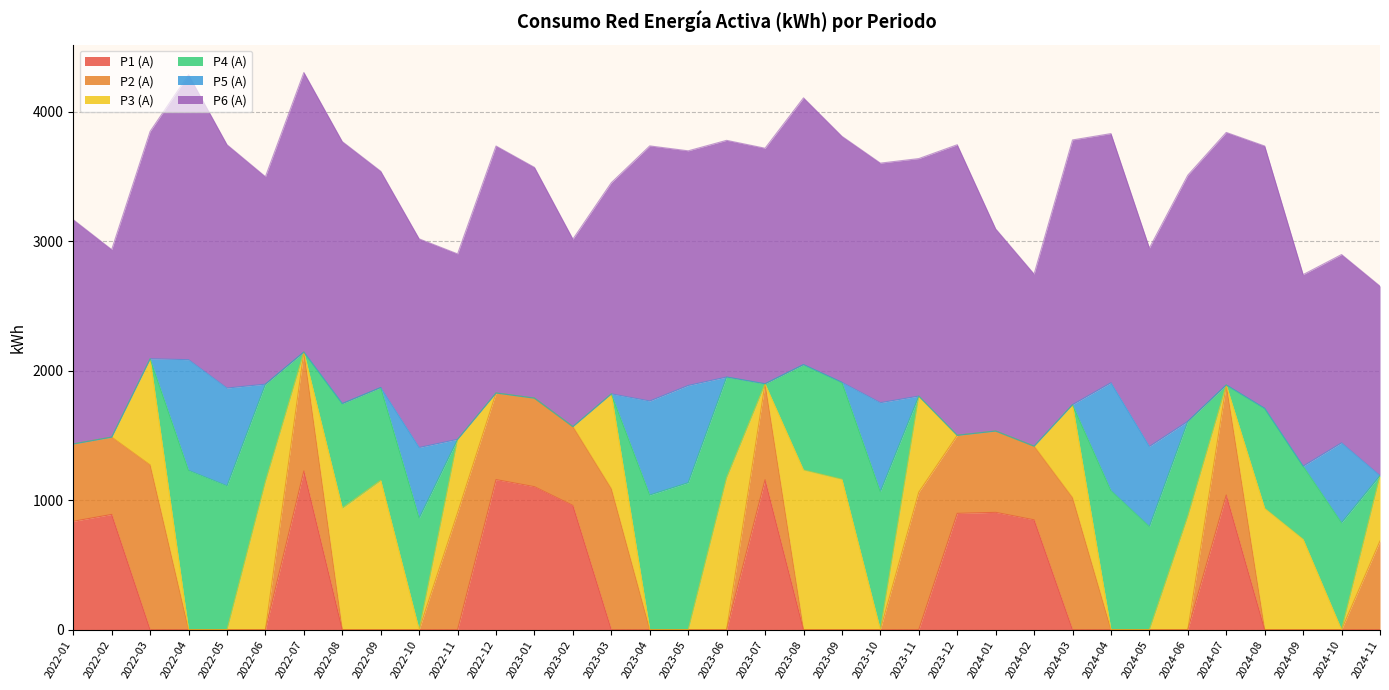

True or false: P5 (A) has more than 0 interior local peaks.

True